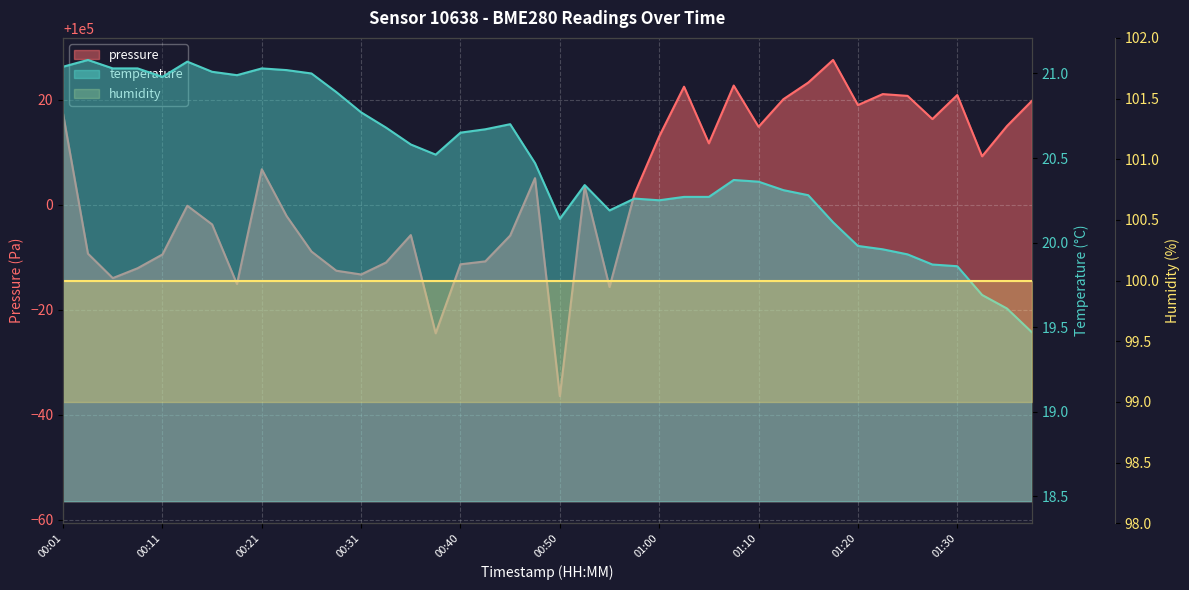

Which series has the largest total across all categories?

pressure